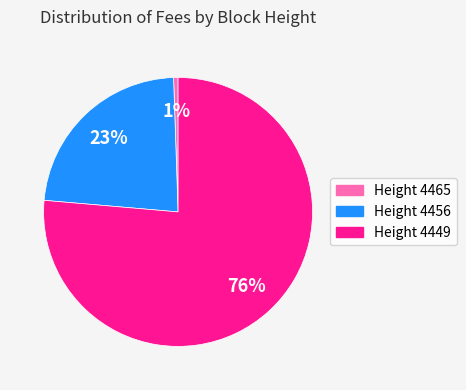

Approximately how many times larger is the value at Height 4449 compared to Height 4456?

3.3